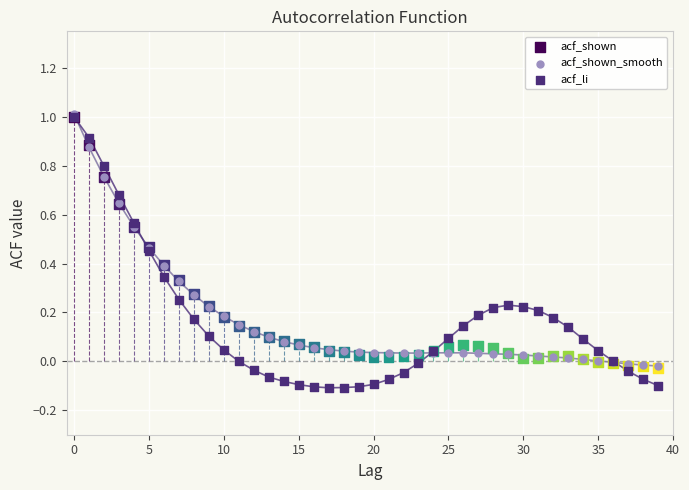

What are all the series names shown in the legend?

acf_shown, acf_shown_smooth, acf_li